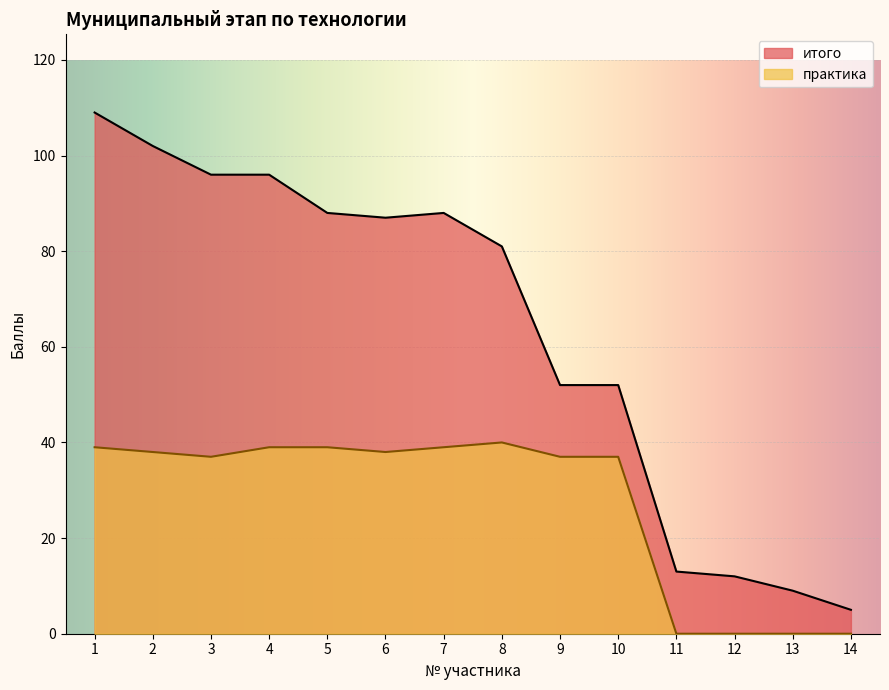

At how many categories does at least one series exceed 101?

2